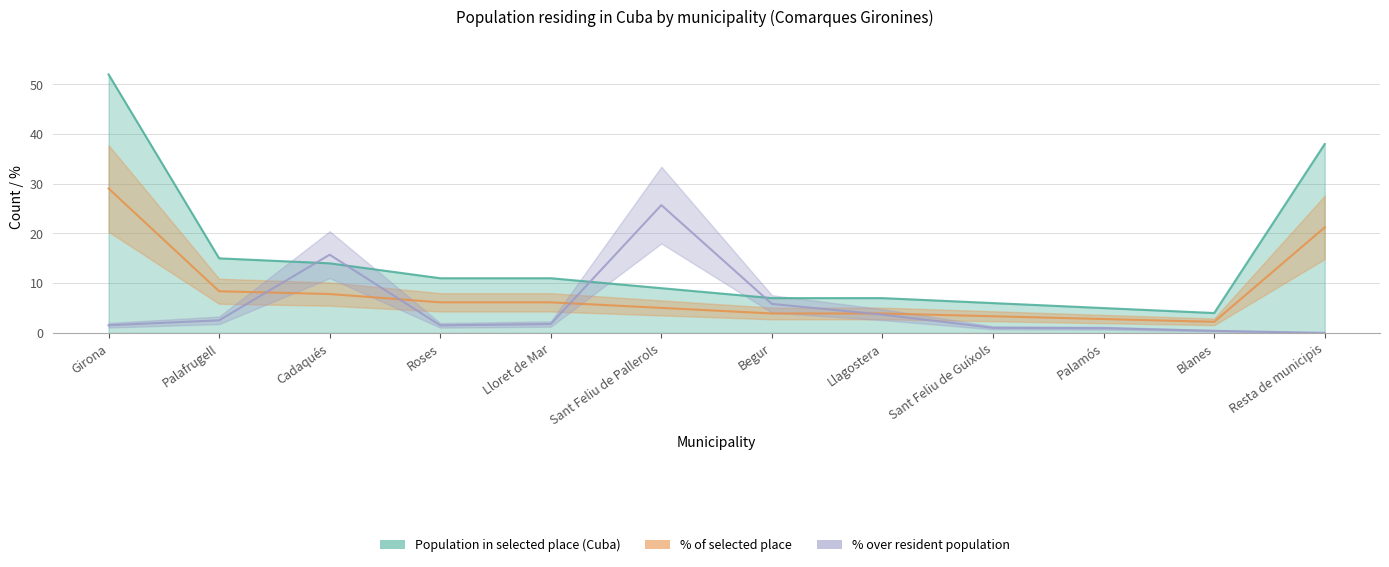

After their last crossing, which series has the higher values: Population in selected place (Cuba) or % over resident population?

Population in selected place (Cuba)